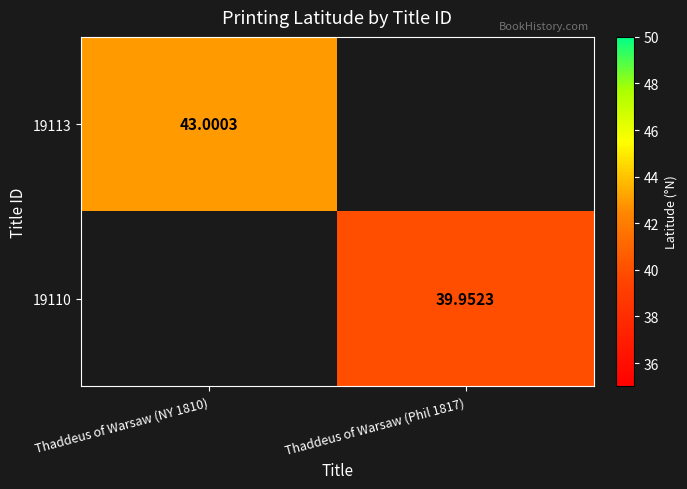

Is the value of 19110 at Thaddeus of Warsaw (Phil 1817) greater than the value of 19113 at Thaddeus of Warsaw (NY 1810)?

No